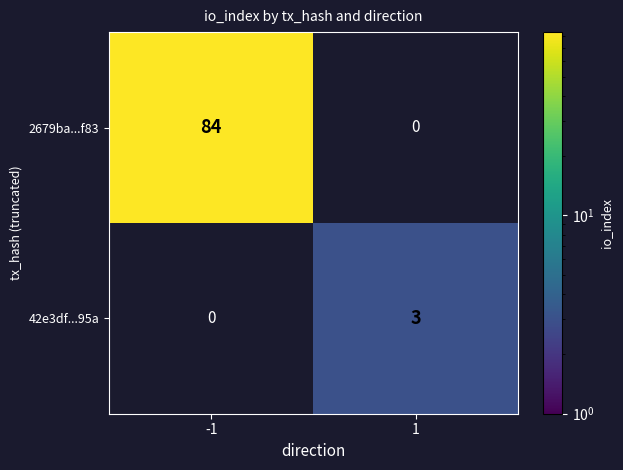

What is the total value across all series at 1?

3